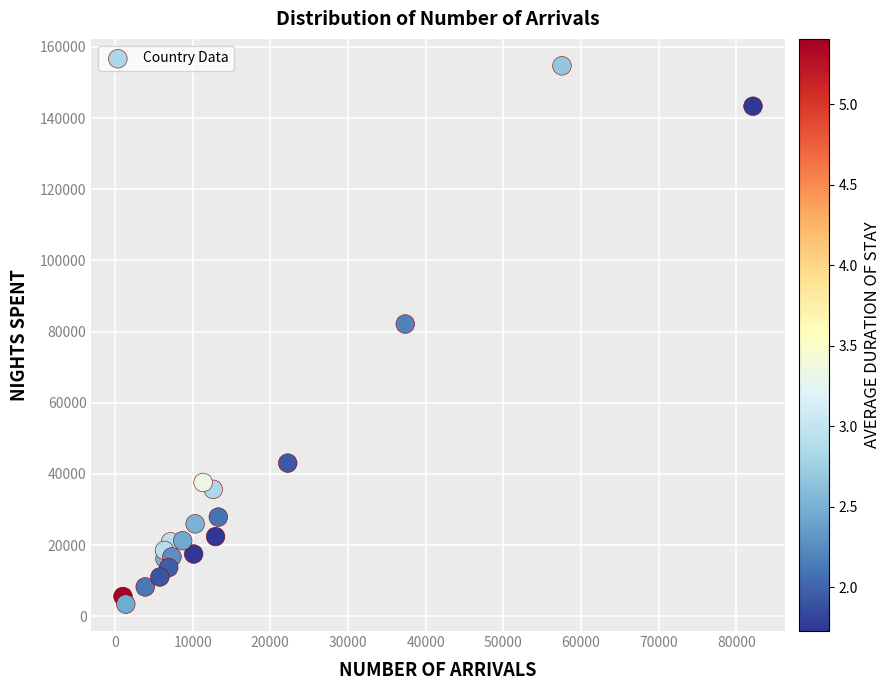

What is the range of X values (max minus min)?

81123